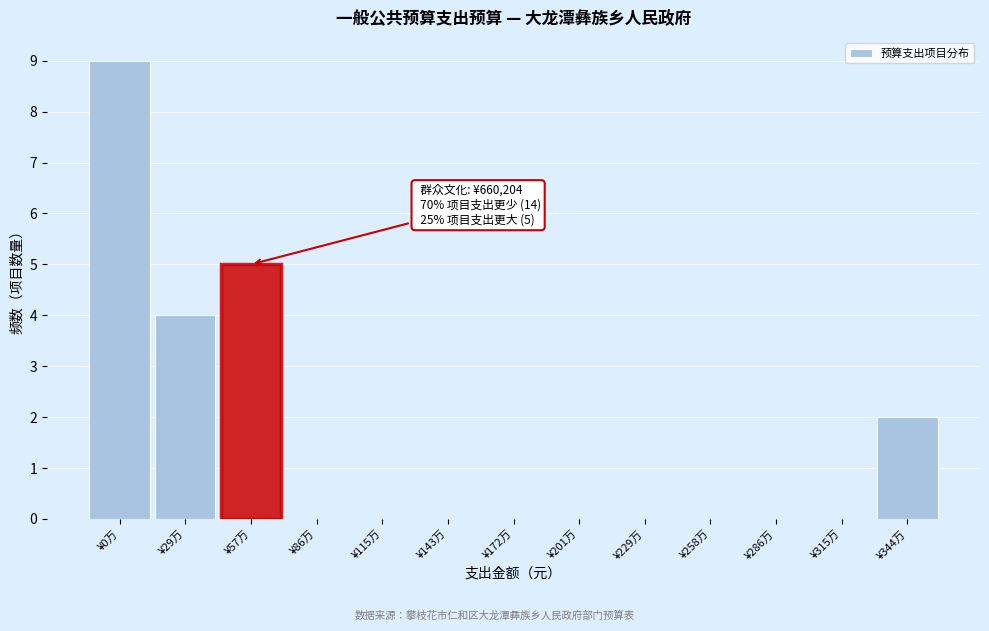

Reading right to left, extract all data points from this chart.

¥344万=2	¥315万=0	¥286万=0	¥258万=0	¥229万=0	¥201万=0	¥172万=0	¥143万=0	¥115万=0	¥86万=0	¥57万=5	¥29万=4	¥0万=9